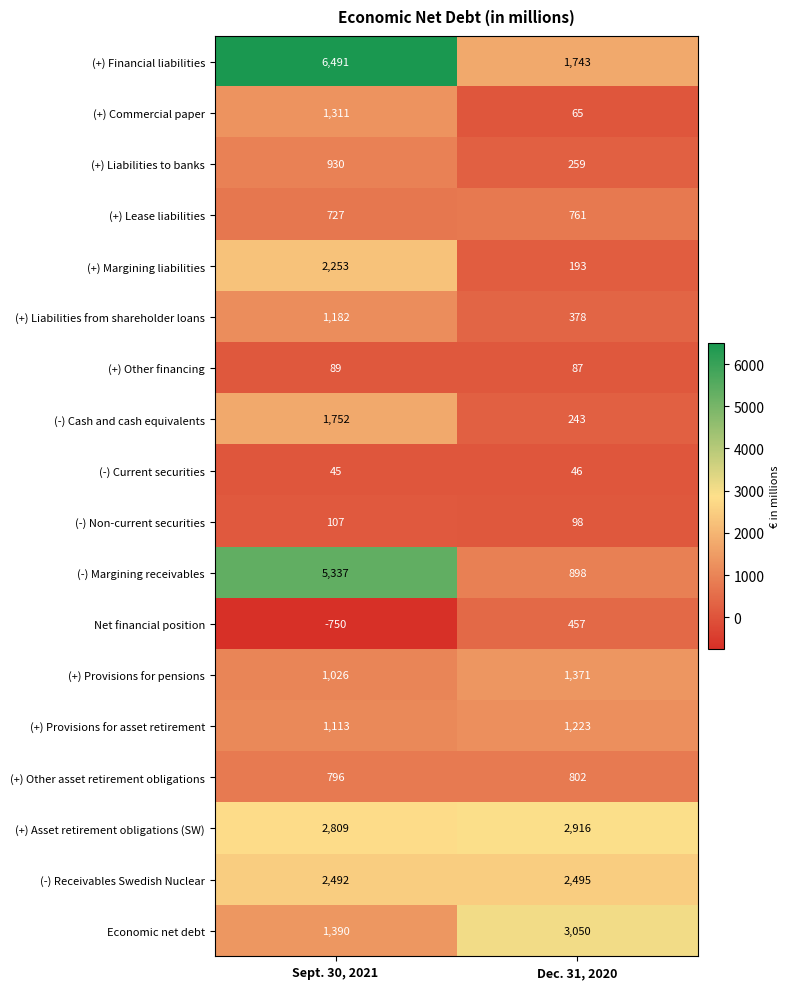

What is the sum of the (-) Cash and cash equivalents values at Dec. 31, 2020 and Sept. 30, 2021?

1995